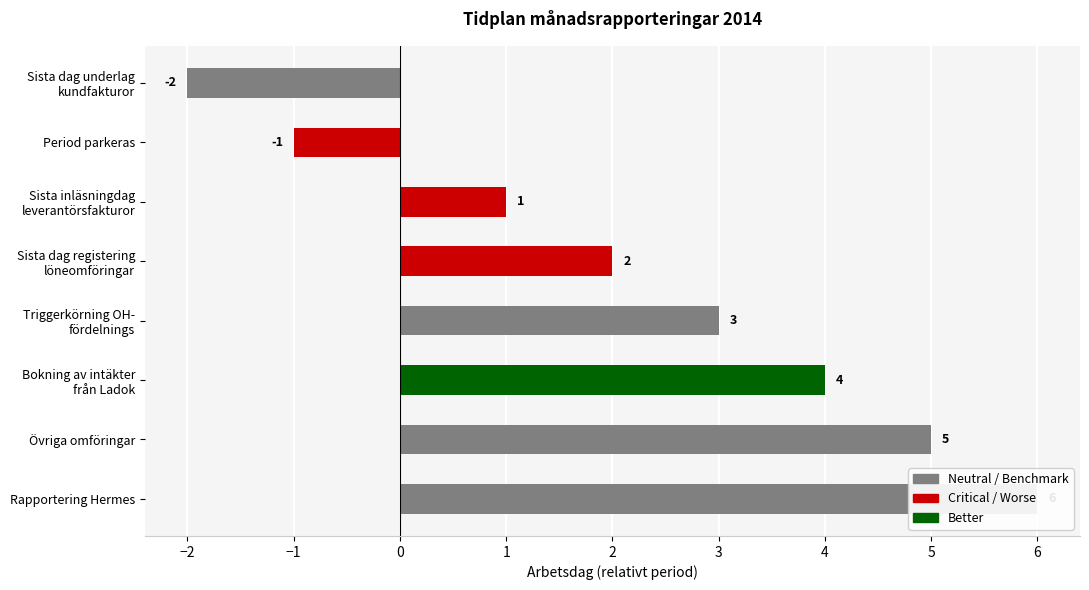

Does the chart contain stacked bars?

No